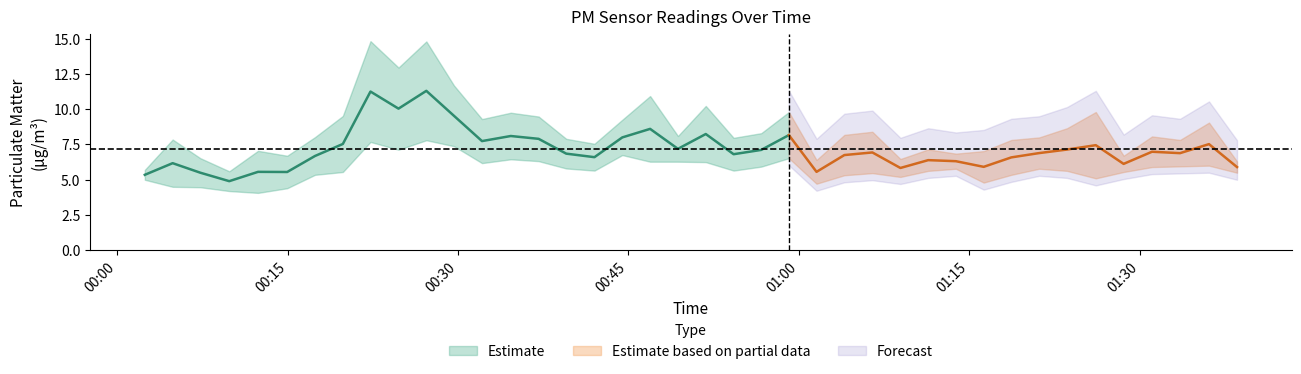

What is the greatest value displayed?

14.8